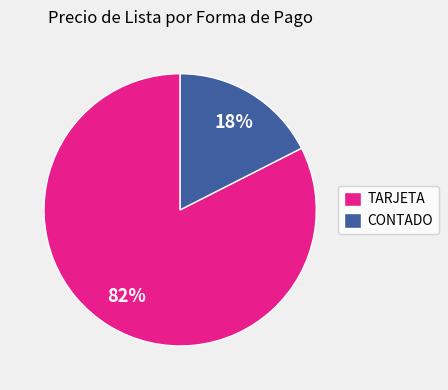

Rank the categories by value from lowest to highest.

CONTADO, TARJETA